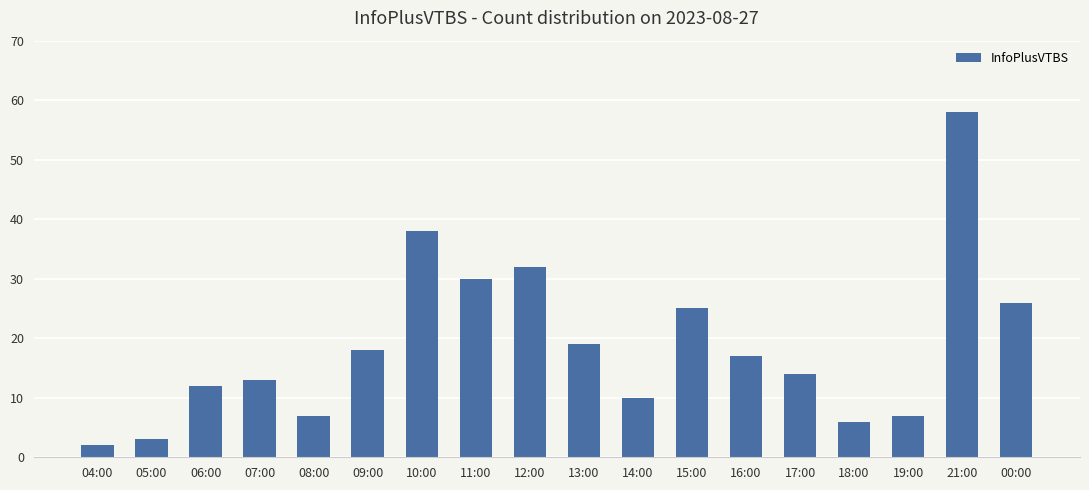

Which has a higher value, 15:00 or 18:00?

15:00